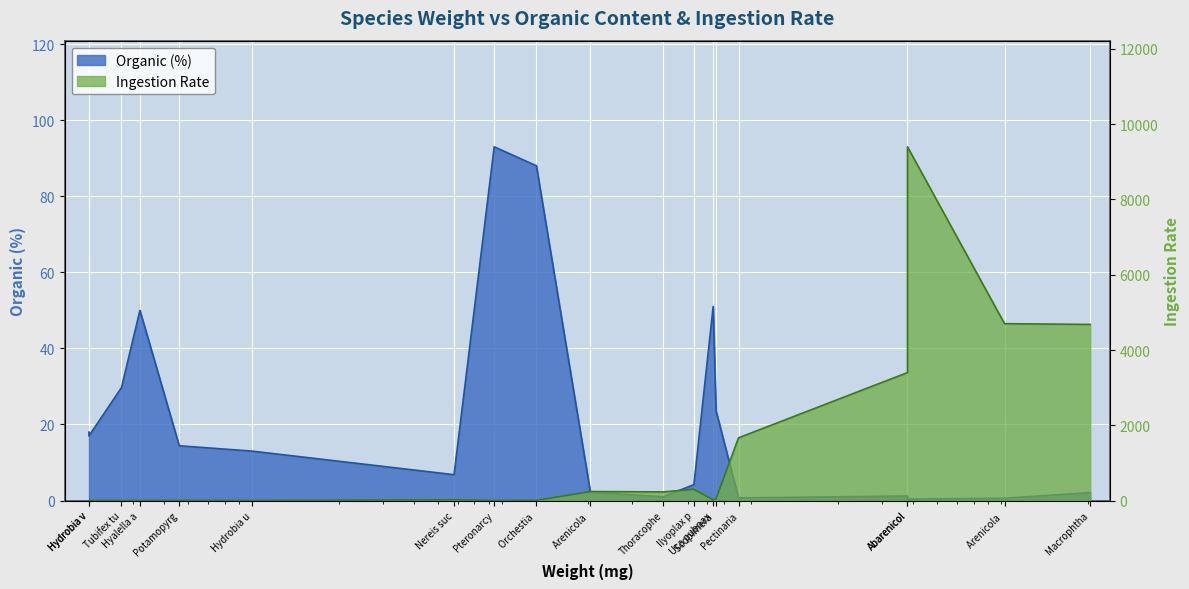

Where is Organic nearest to the value 46?

Hyalella a